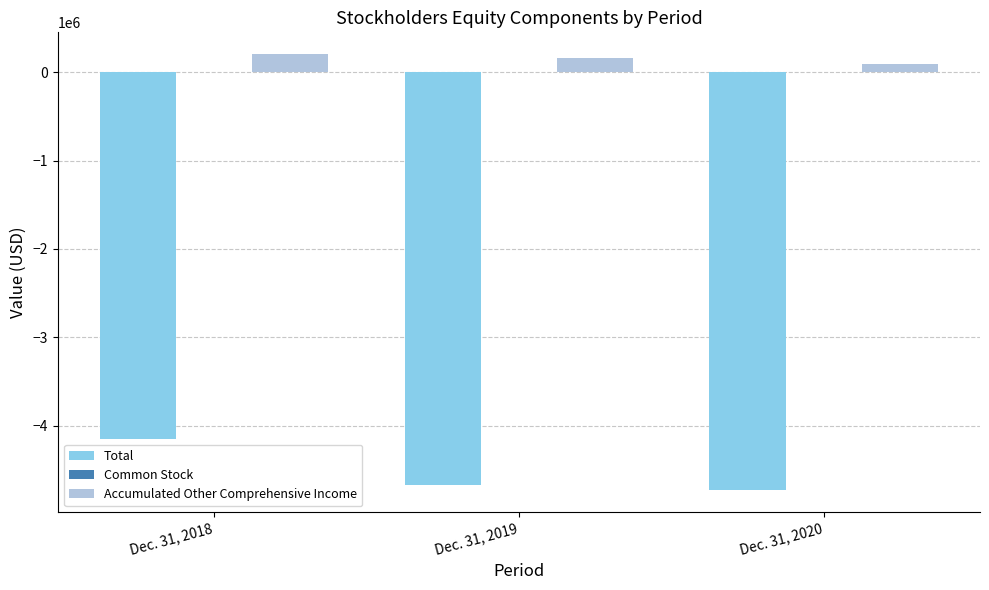

What is the sum of all Accumulated Other Comprehensive Income values?

455696